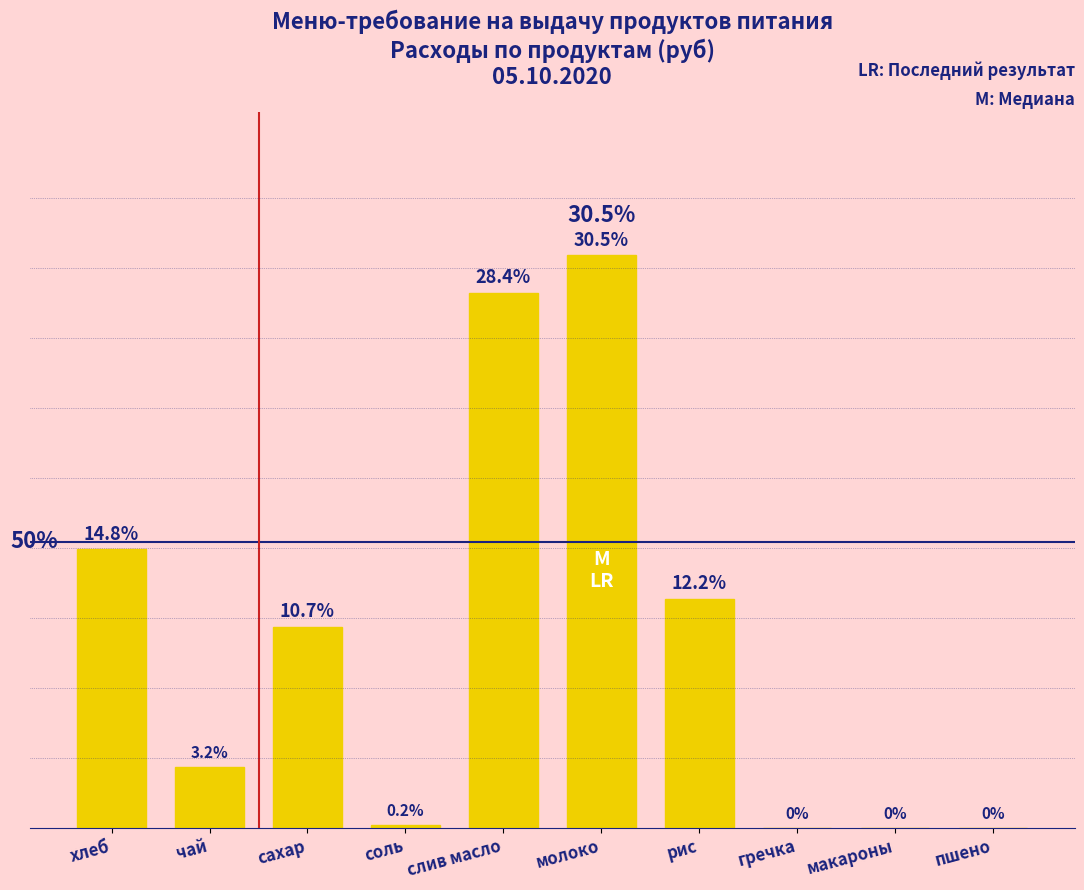

Are the bars horizontal?

No